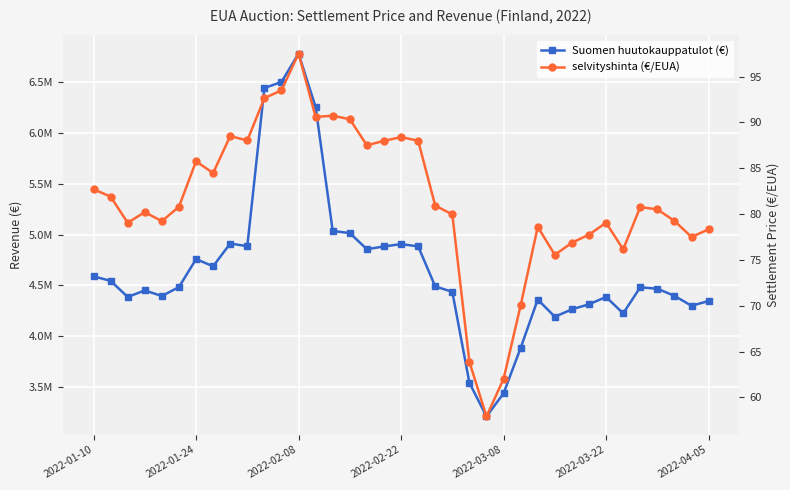

How many distinct data groups are displayed?

2